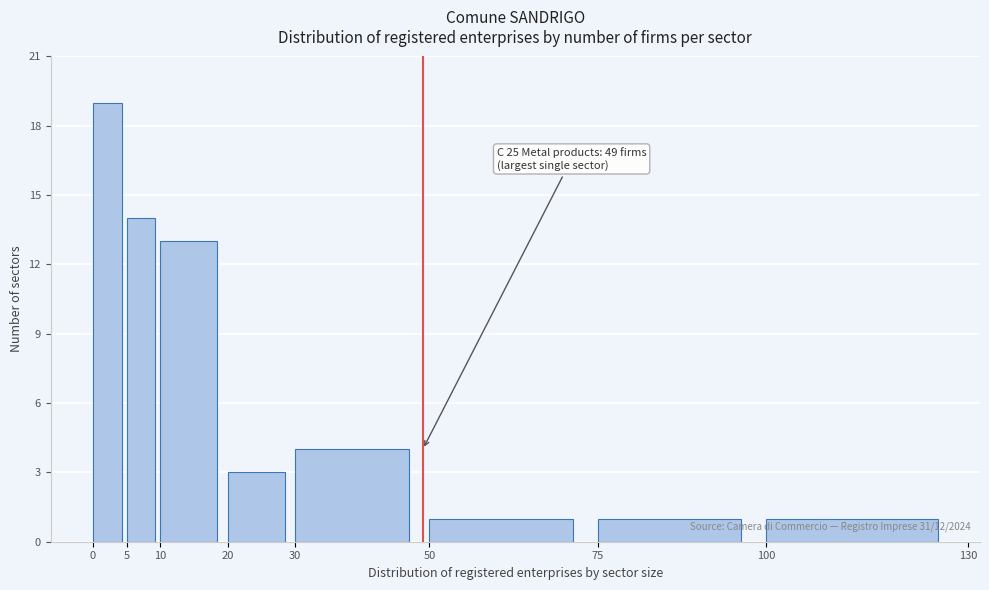

Which range on the x-axis has the tallest bar?

0 to 5